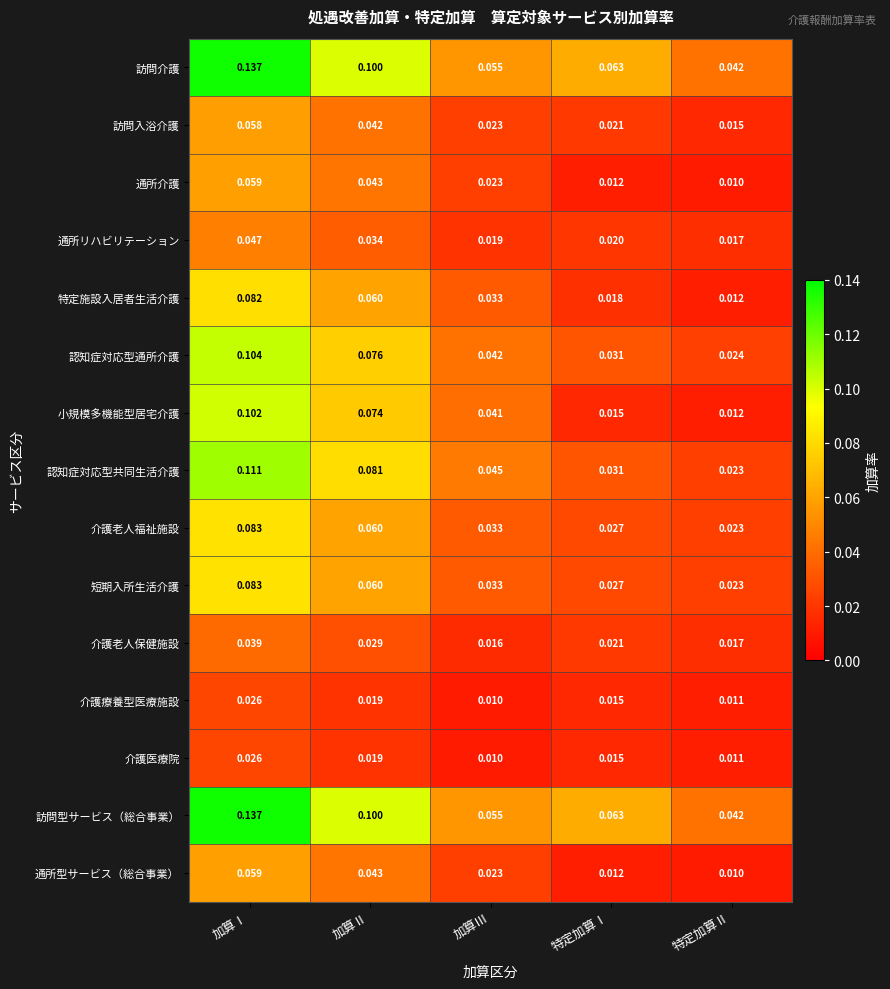

Rank the categories by 介護療養型医療施設 value from highest to lowest.

加算Ⅰ, 加算Ⅱ, 特定加算Ⅰ, 特定加算Ⅱ, 加算Ⅲ